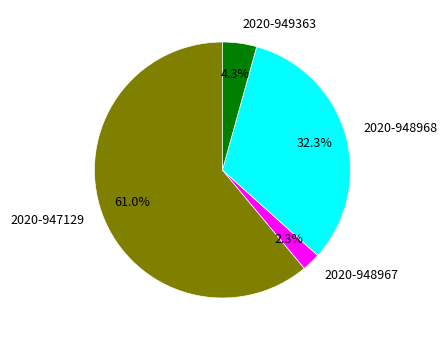

To the nearest percent, what portion does 2020-949363 represent?

4%